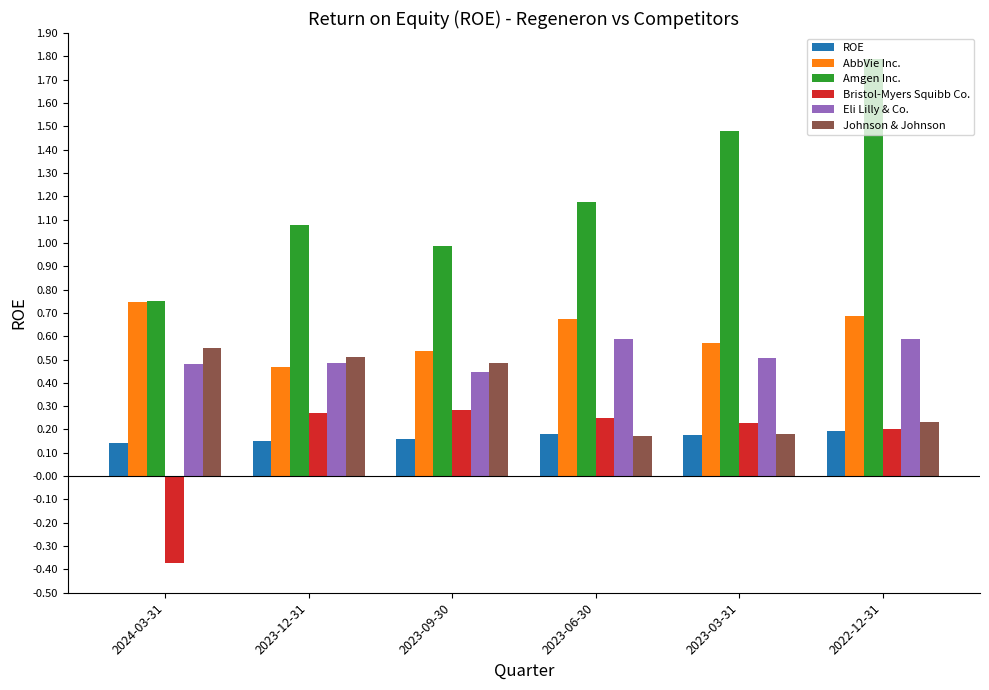

At which category is the sum across all series the highest?

2022-12-31